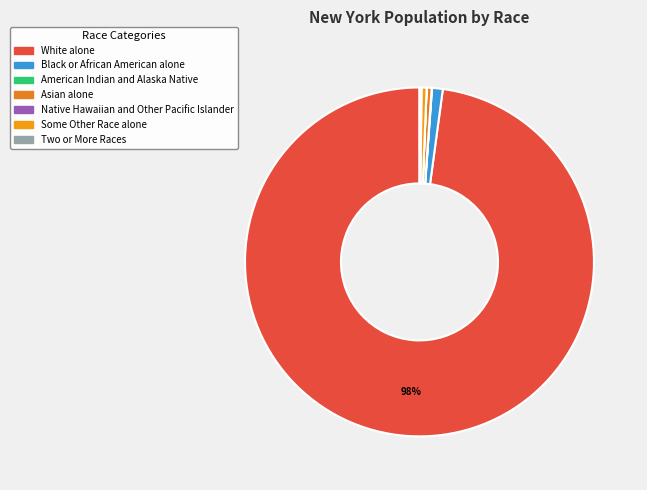

To the nearest percent, what is the average slice percentage?

14%